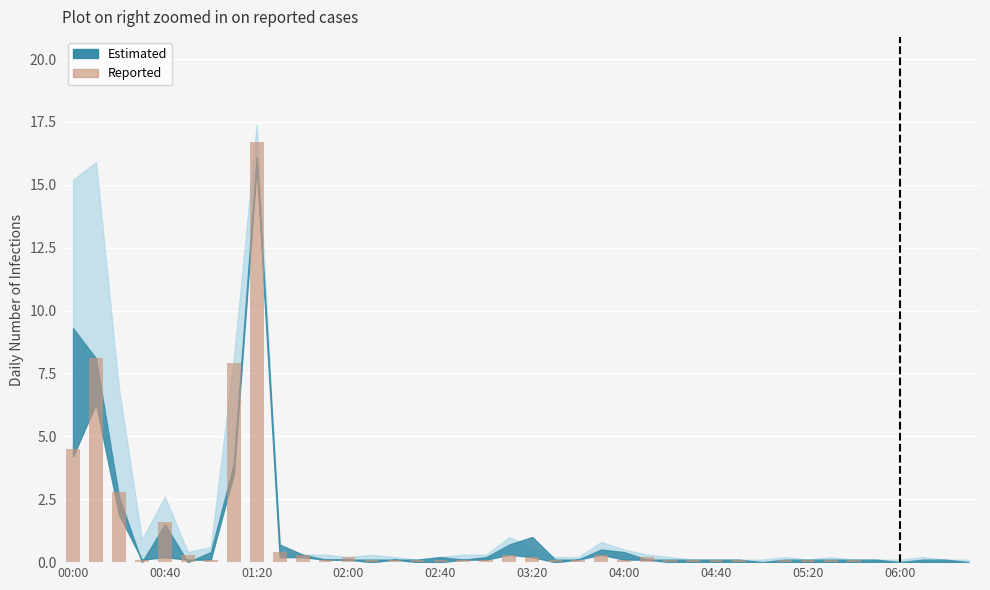

What is the sum of all values?

45.8